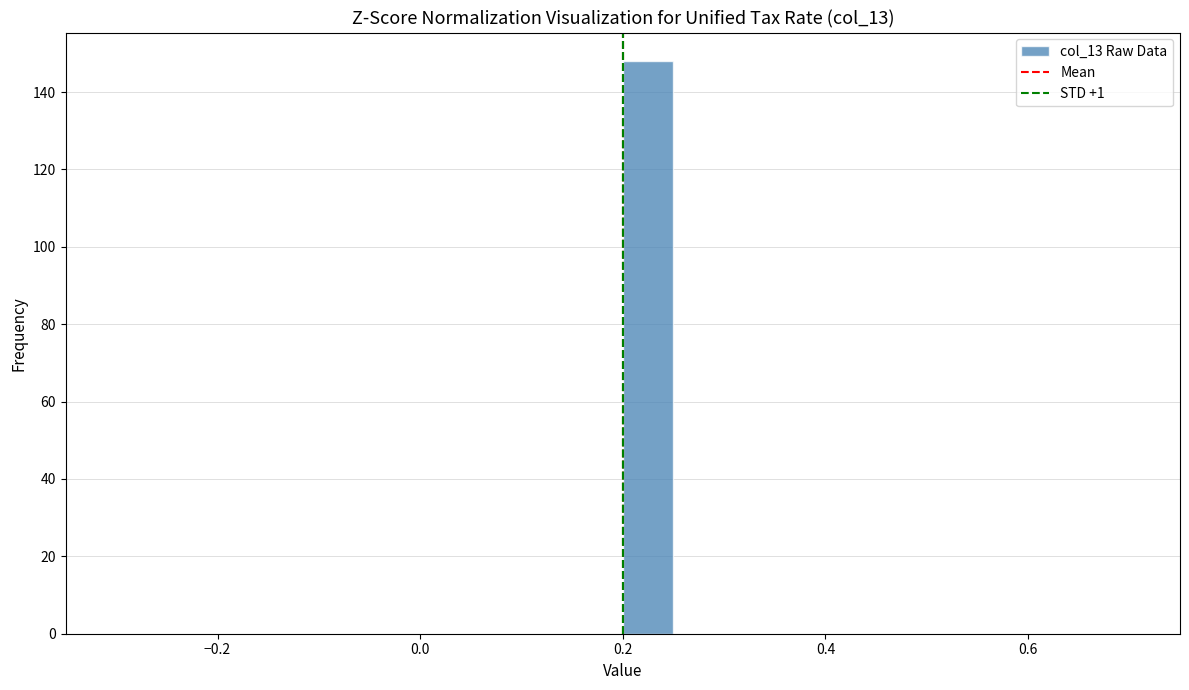

Read against the x-axis, roughly where is the centre of the tallest bar?

0.22